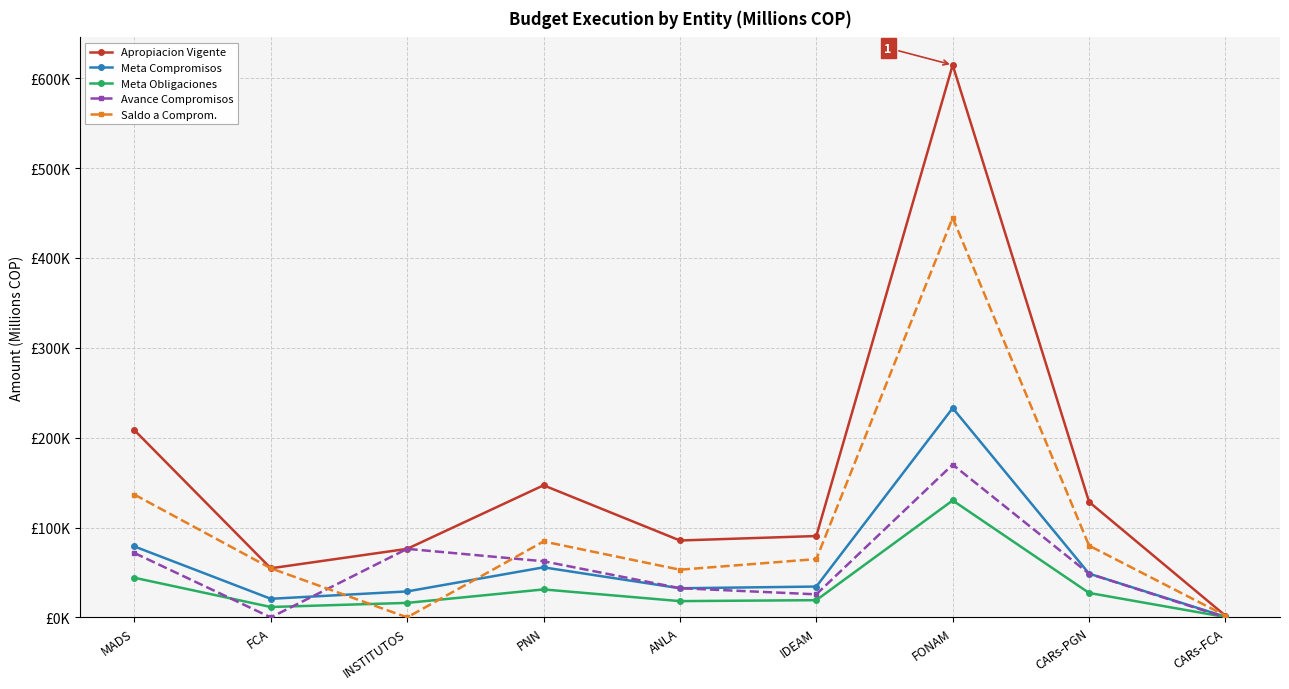

Reading left to right, list all the values displayed in this chart.

Apropiacion Vigente: 208371.4	54658.2	76287.8	147008.9	85592.1	90559.8	614717.6	128505.1	1900.6
Meta Compromisos: 78960.1	20712.1	28908.4	55707.4	32434.2	34316.7	232940.5	48695.6	720.2
Meta Obligaciones: 44124.9	11574.5	16154.8	31130.7	18125.1	19177.0	130173.2	27212.4	402.5
Avance Compromisos: 71686.1	0.0	76287.8	62482.5	32514.1	25670.5	170029.8	48646.3	0.0
Saldo a Comprom.: 136685.3	54658.2	0.0	84526.4	53078.0	64889.3	444687.8	79858.9	1900.6